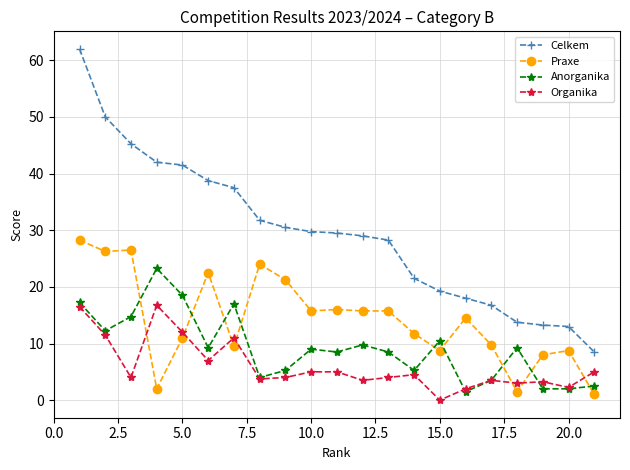

Which series has the widest spread of values?

Celkem